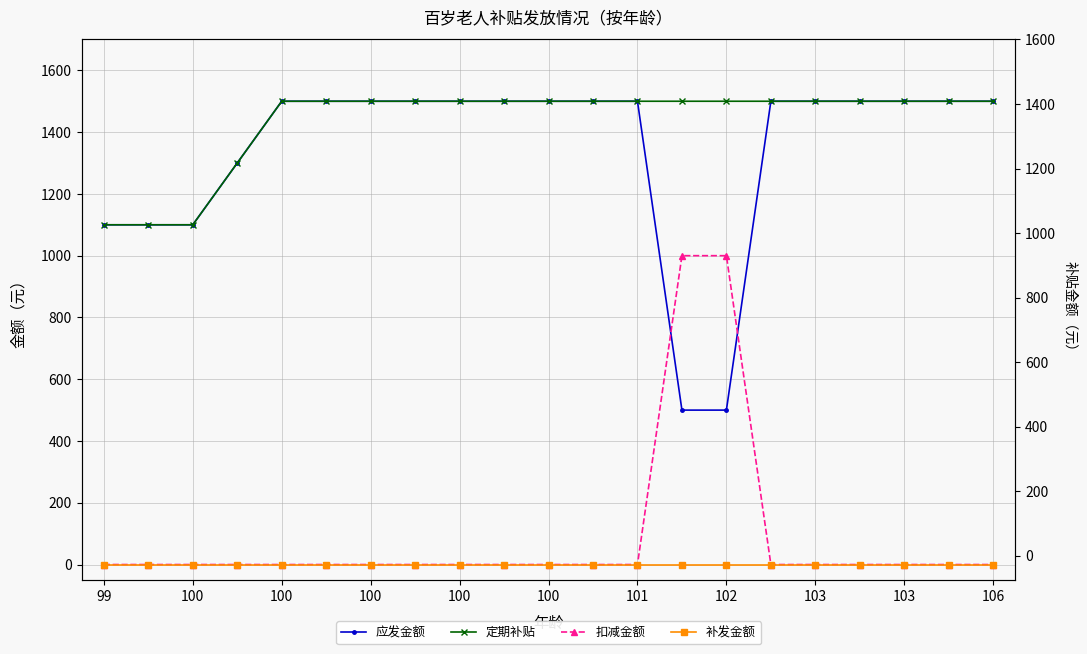

Which series has the largest total across all categories?

定期补贴